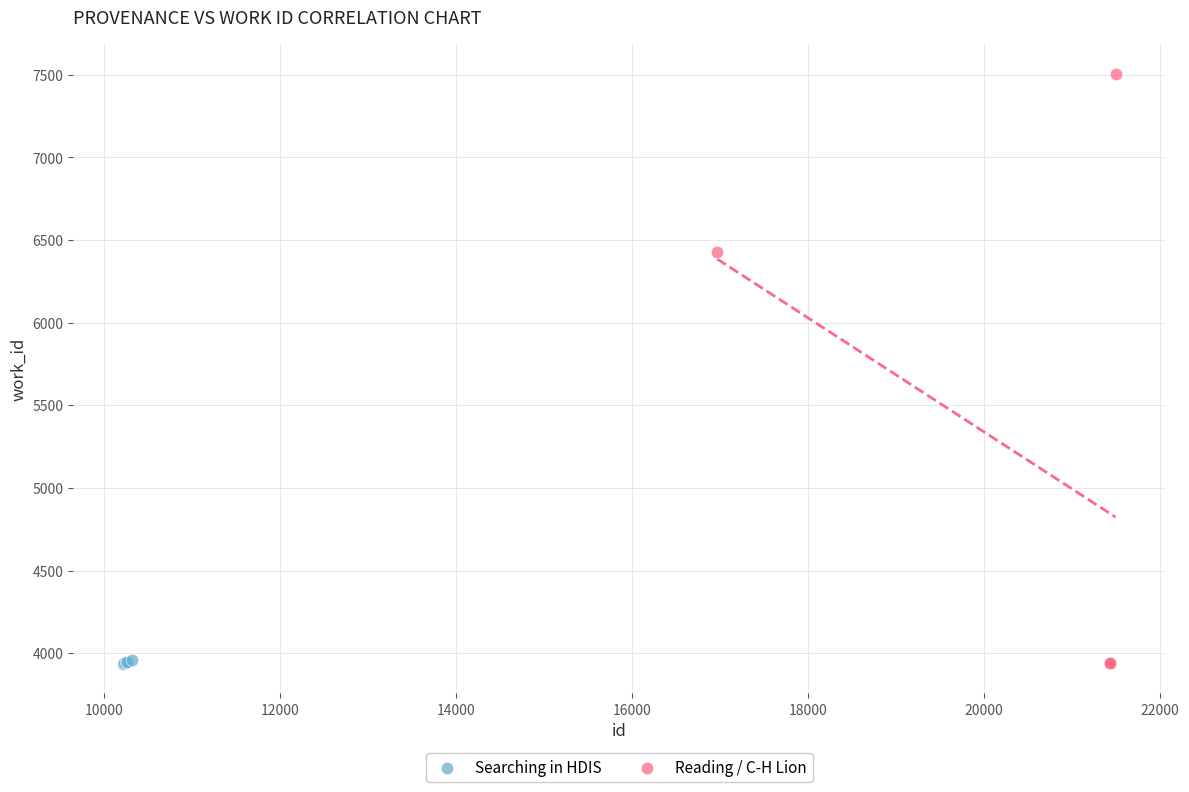

What are all the series names shown in the legend?

Searching in HDIS, Reading / C-H Lion